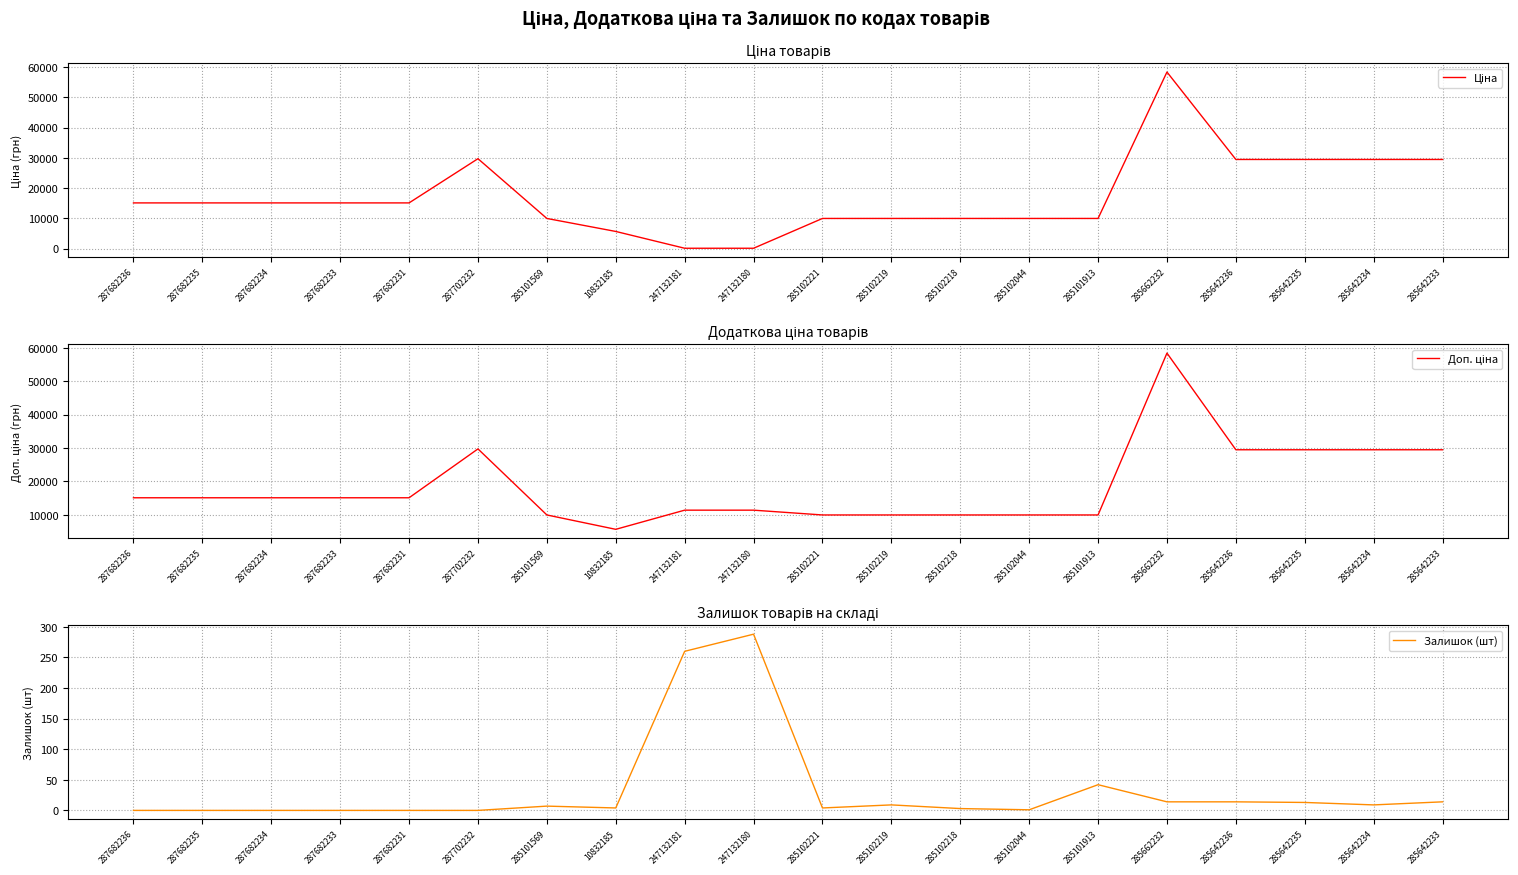

How many times do Залишок (шт) and Ціна cross each other?

2